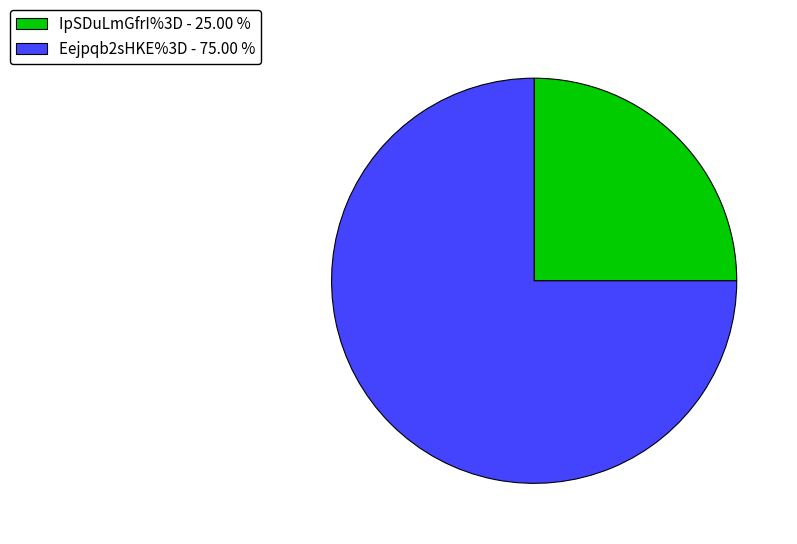

Is IpSDuLmGfrI%3D - 25.00 % the majority of the pie?

No